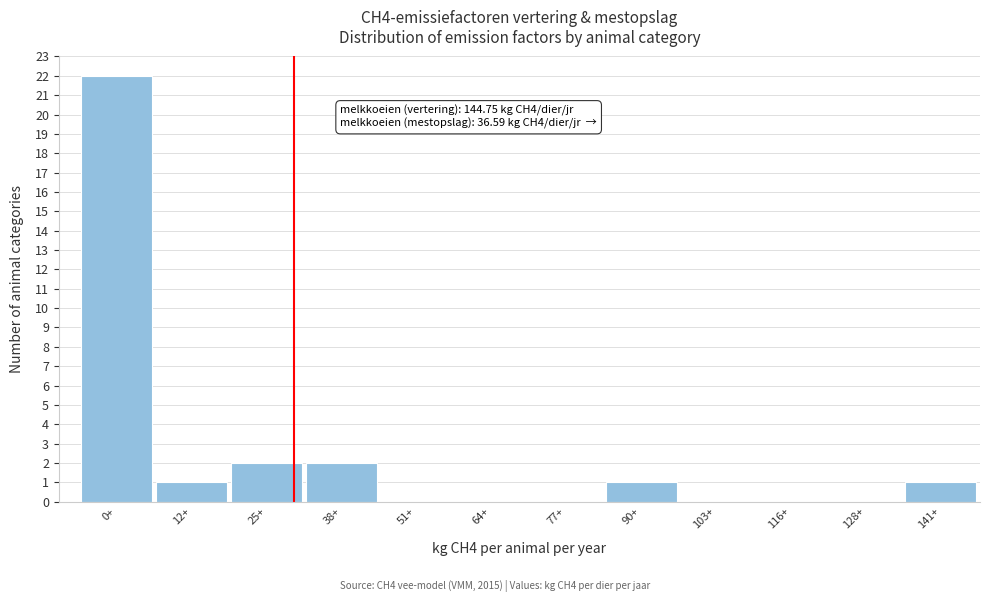

Reading left to right, list all the values displayed in this chart.

0+=22	12+=1	25+=2	38+=2	51+=0	64+=0	77+=0	90+=1	103+=0	116+=0	128+=0	141+=1